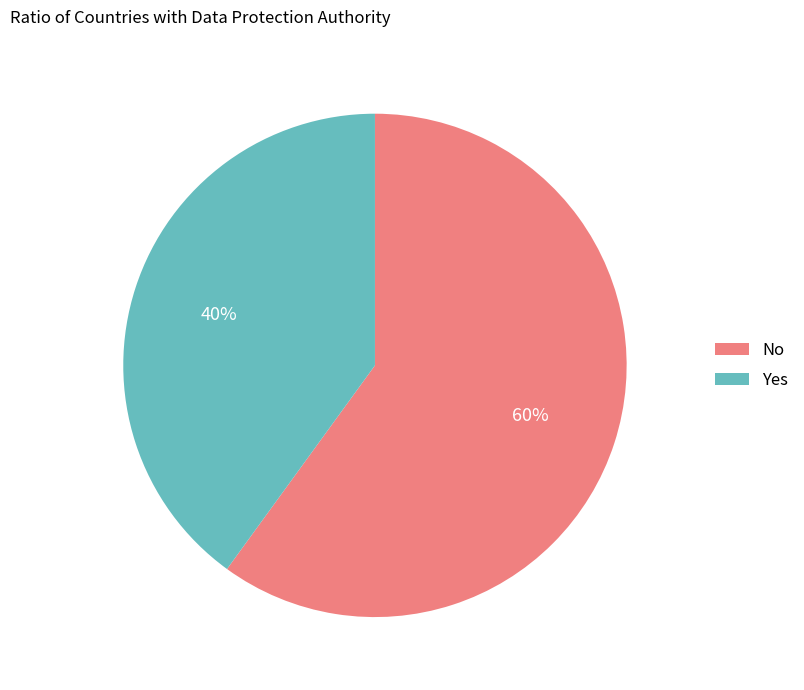

How many segments does this pie chart have?

2